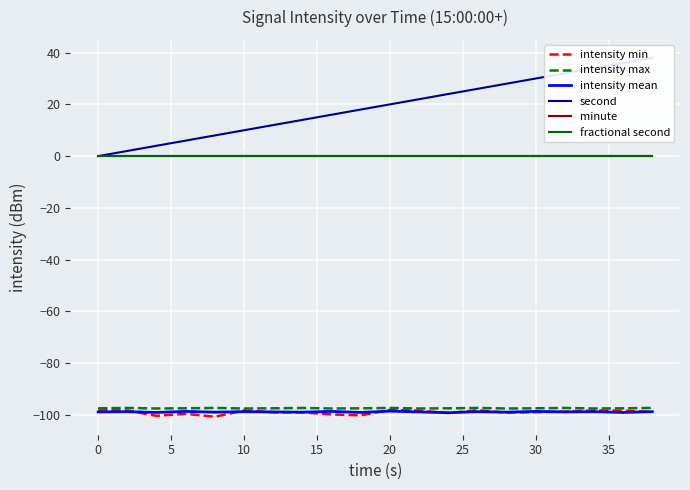

Does the chart display data point markers on the line(s)?

No